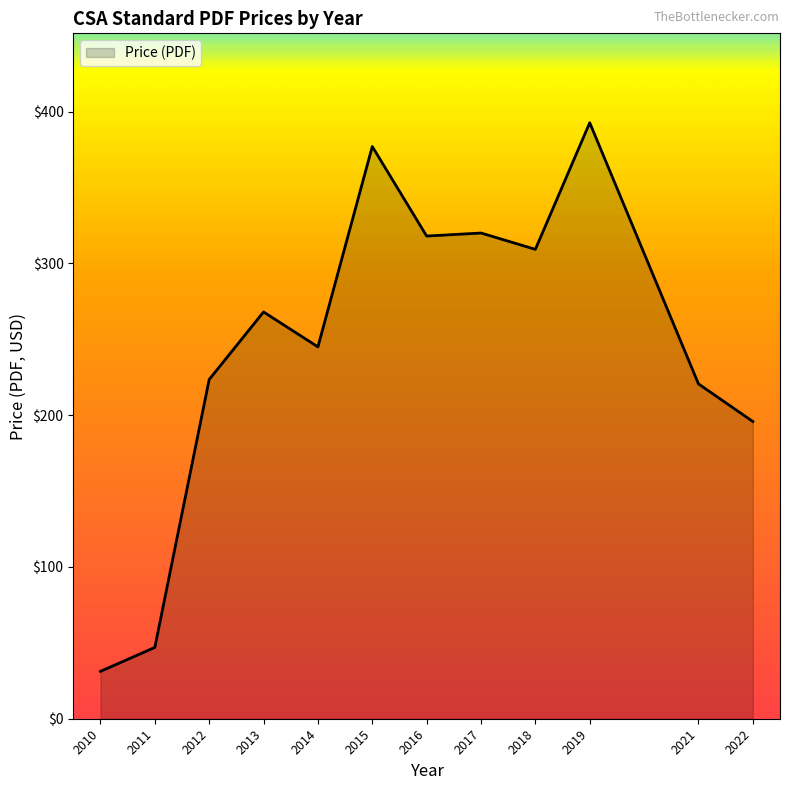

How many lines are shown in the chart?

1